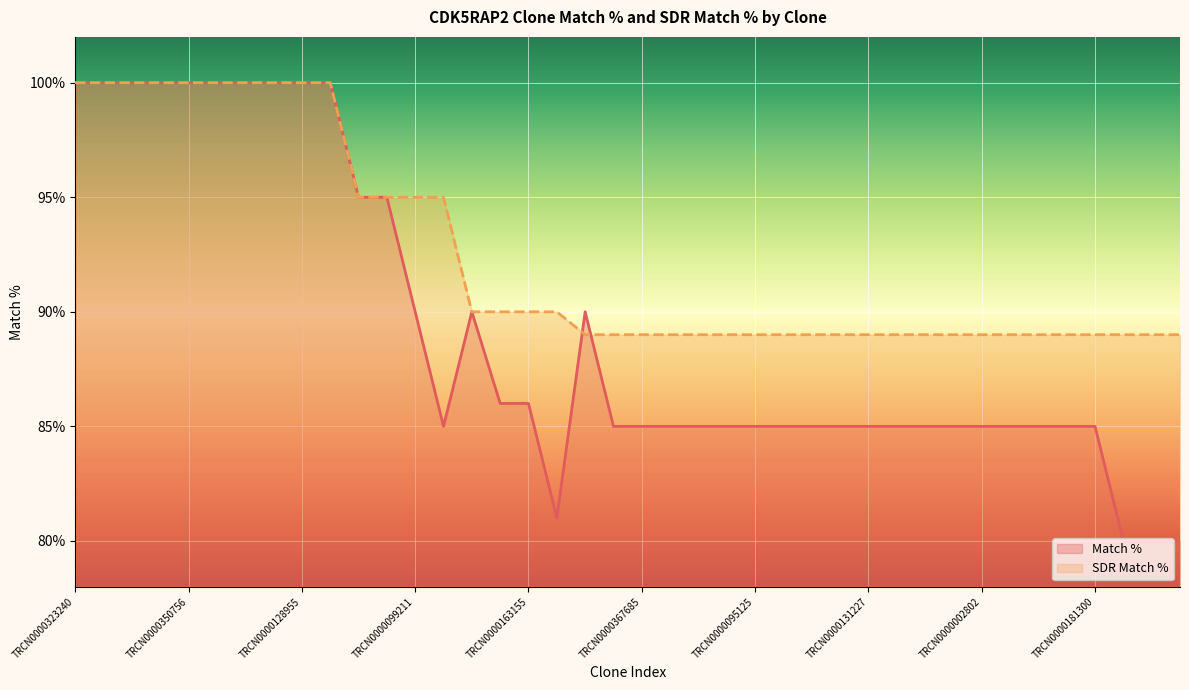

List the series in order of their overall mean, lowest first.

Match %, SDR Match %